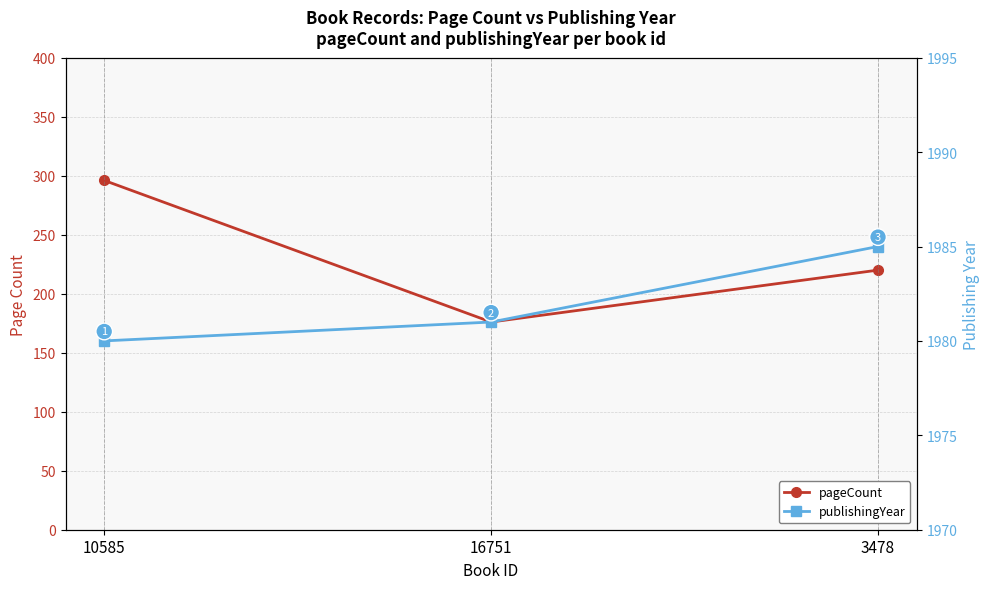

At how many categories does at least one series exceed 693?

3